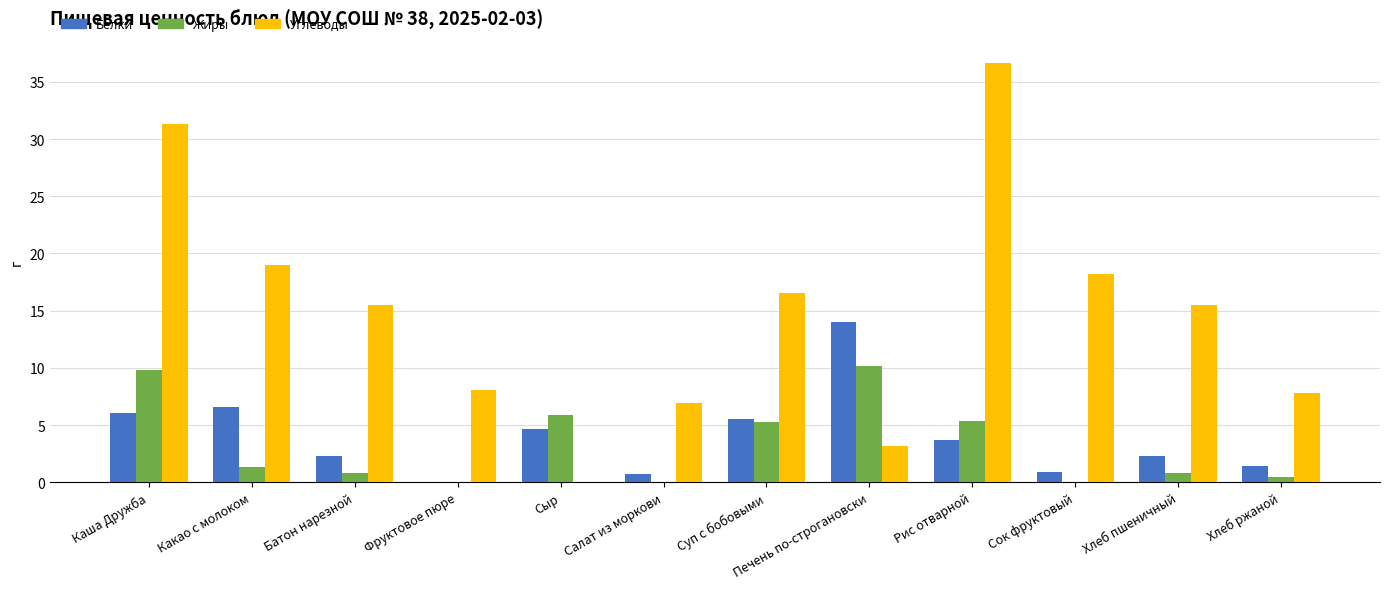

Are the bars horizontal?

No